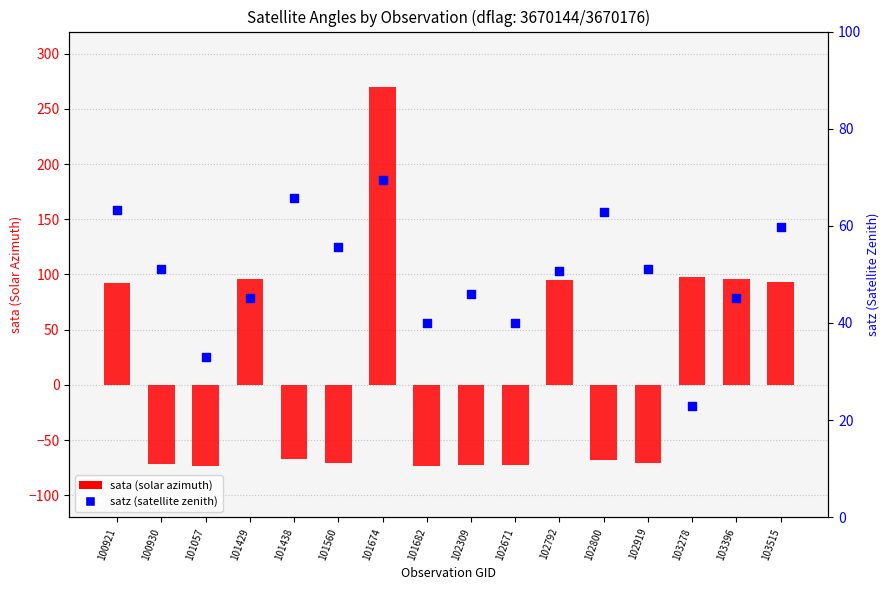

At how many categories does at least one series exceed -35?

16